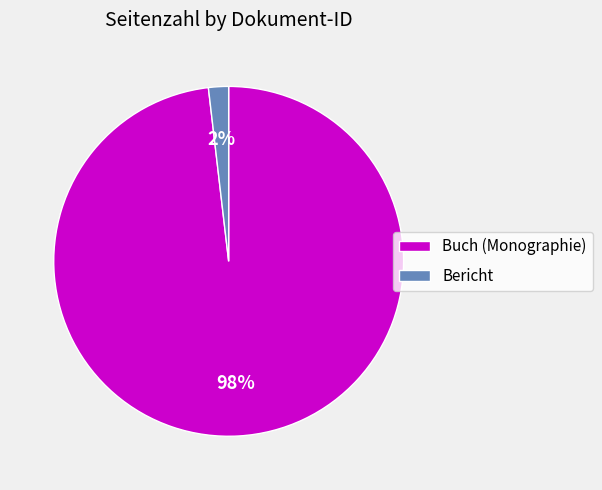

To the nearest percent, what percentage of the pie is Bericht?

2%